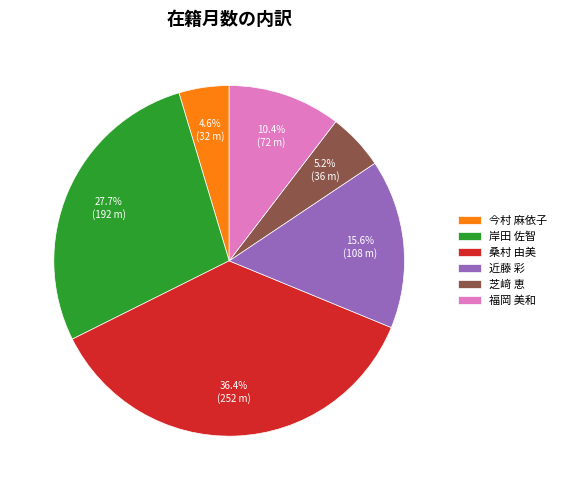

To the nearest percent, what is the difference between the largest and smallest slice percentages?

32%